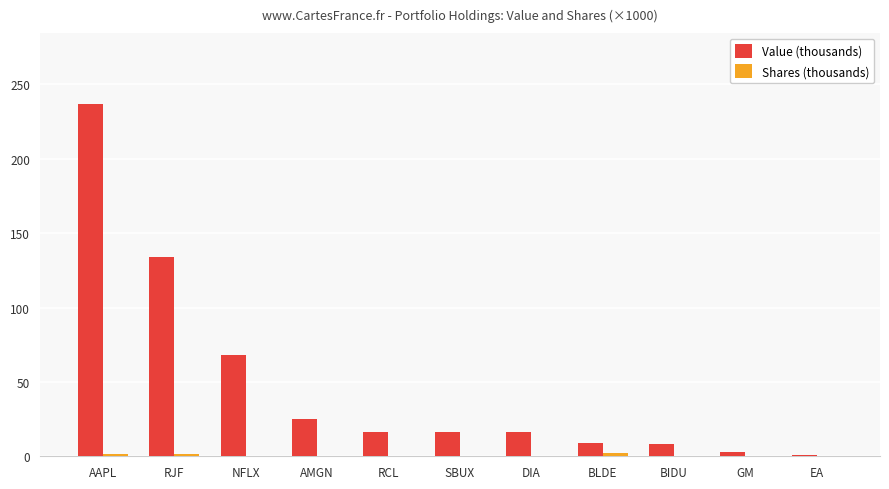

Which series has the largest total across all categories?

Value (thousands)